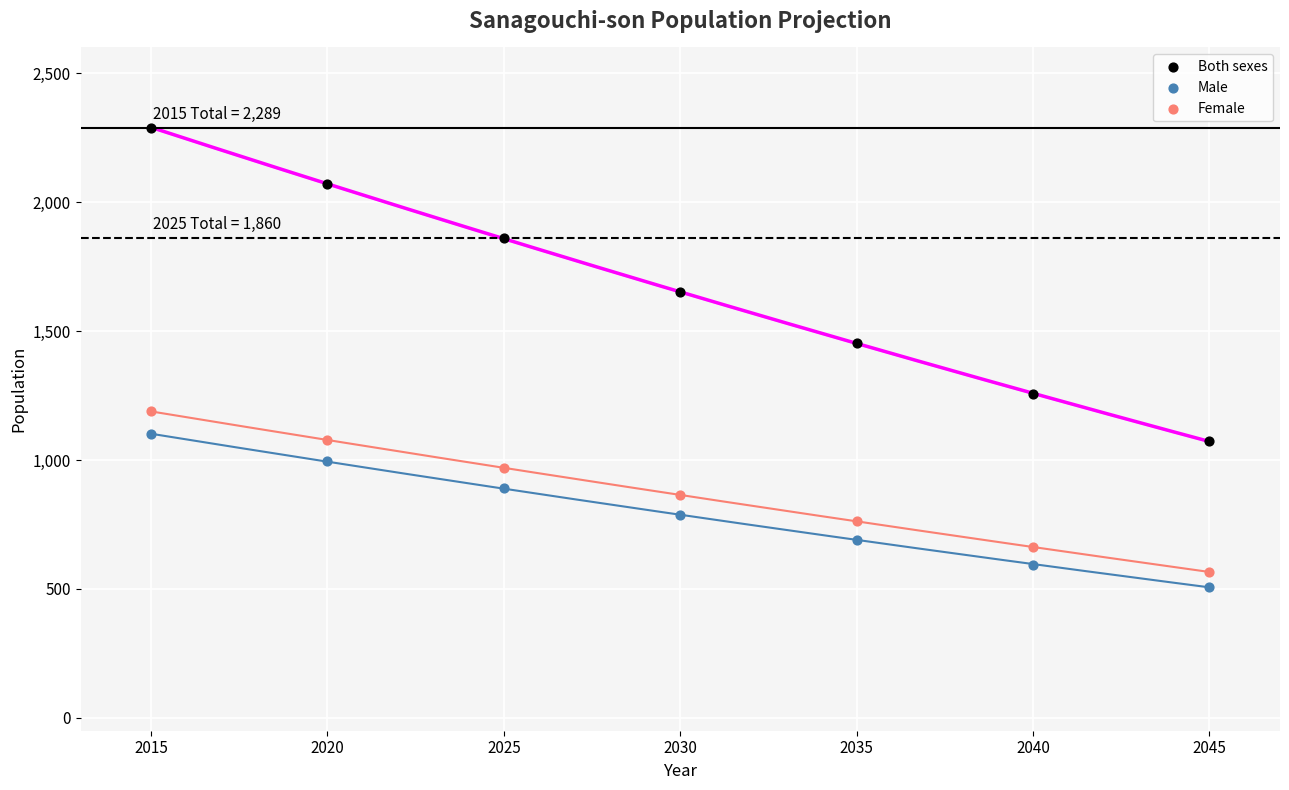

Which series reaches the minimum Y coordinate?

Male